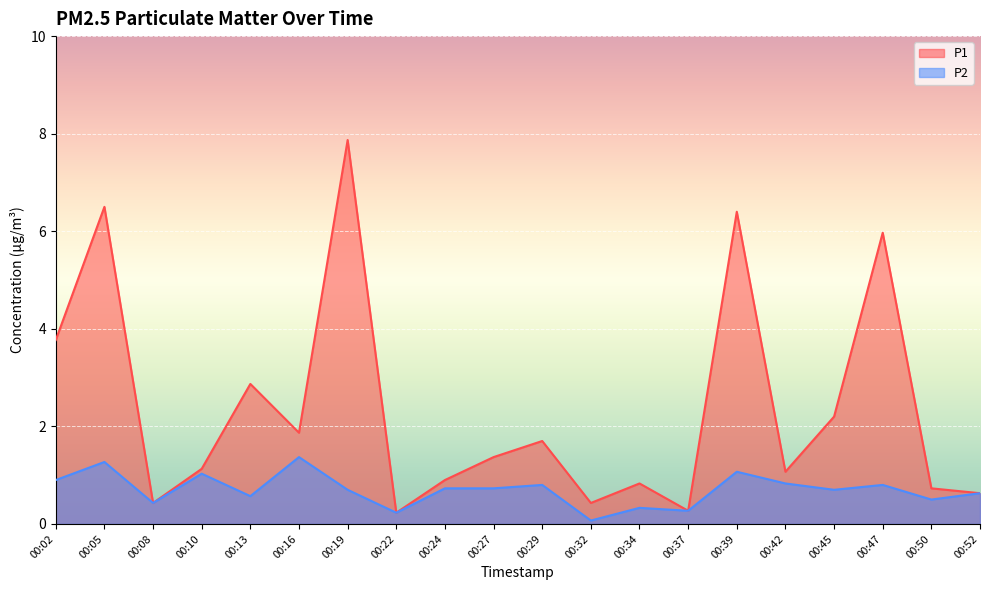

True or false: P2 has more than 0 points higher than both neighbors.

True